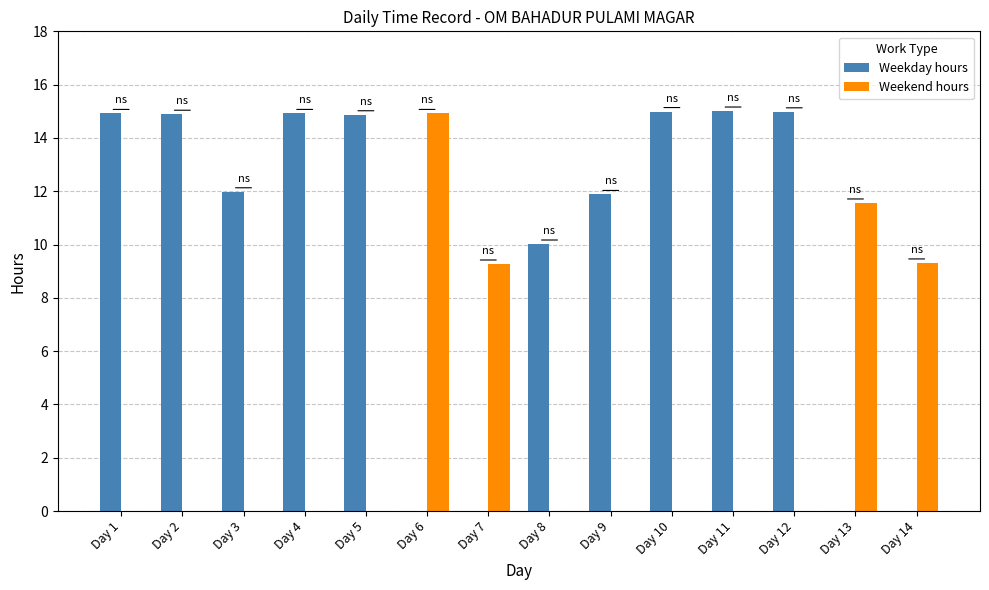

Which category has the highest value in the Weekend hours series?

Day 6